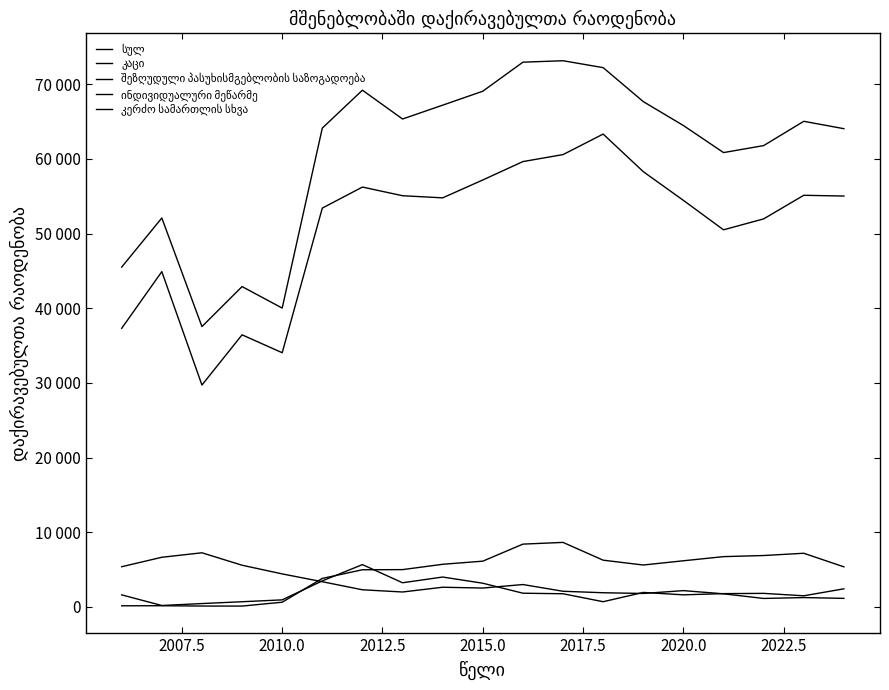

Does the chart have visible grid lines?

No